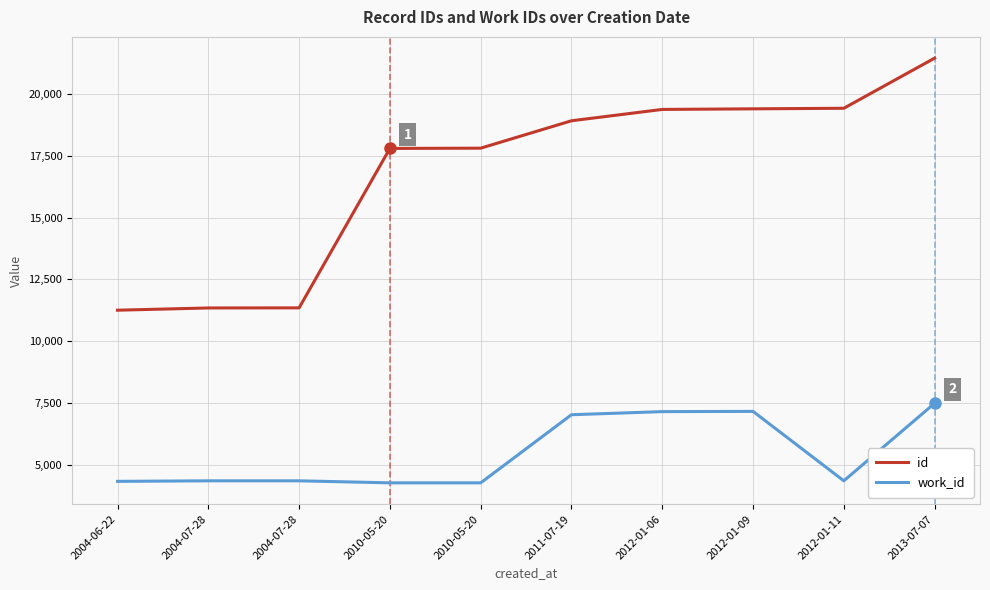

What is the approximate value of id at 2012-01-09, to the nearest 100?

19400